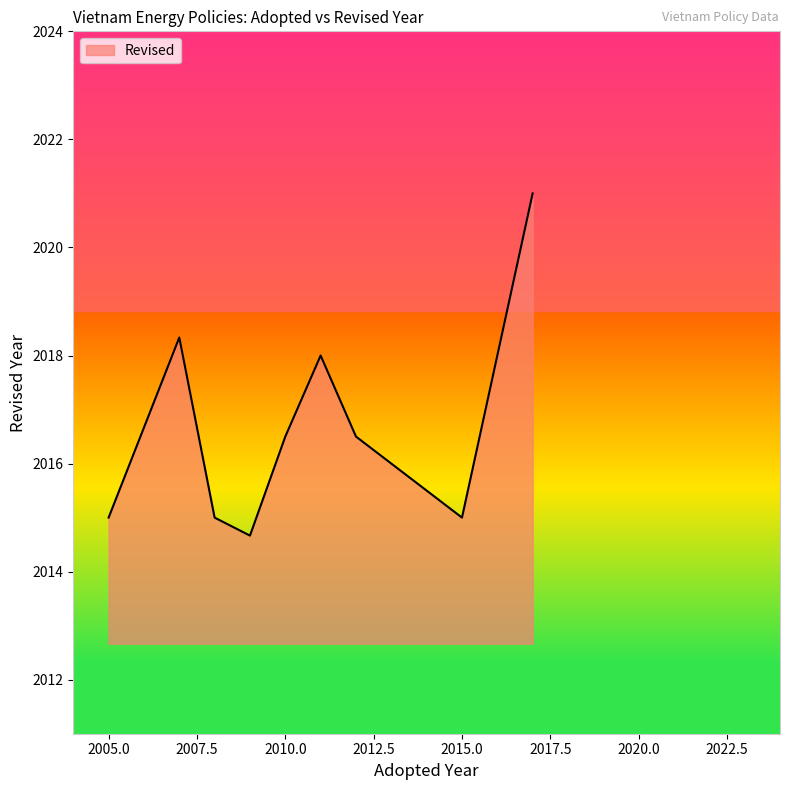

What is the maximum value shown in the chart?

2021.0